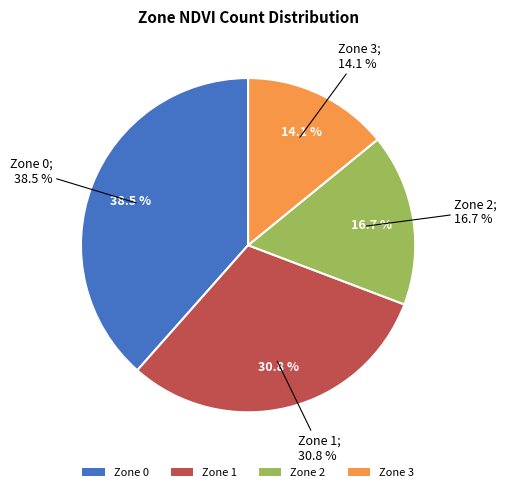

True or false: Zone 1 accounts for 18% of the total.

False